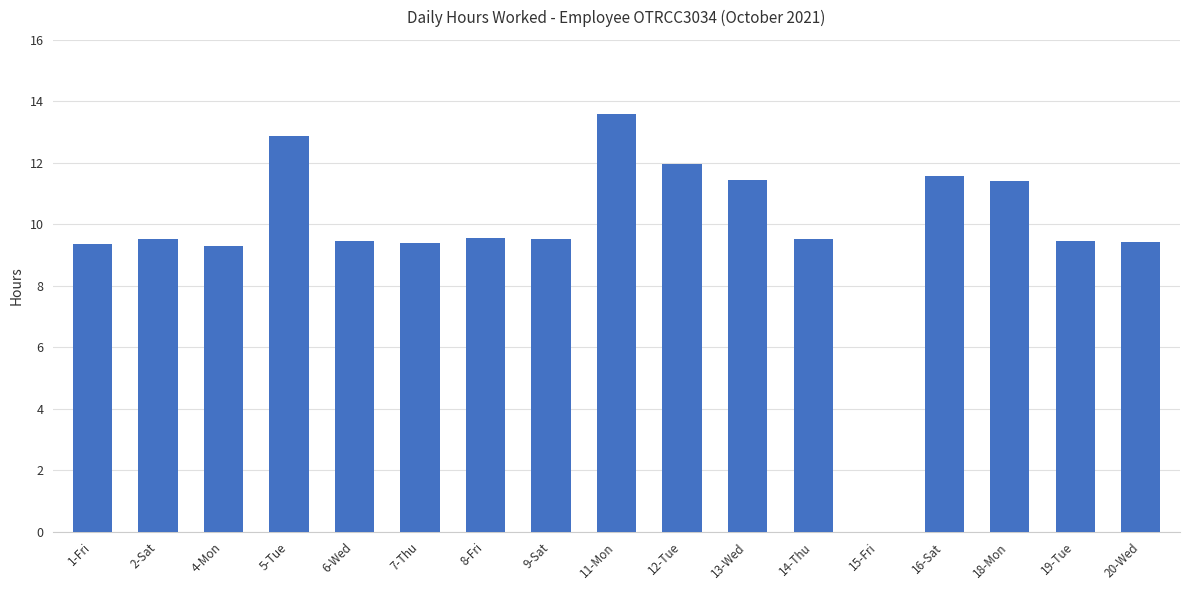

What is the approximate value at 1-Fri?

9.4